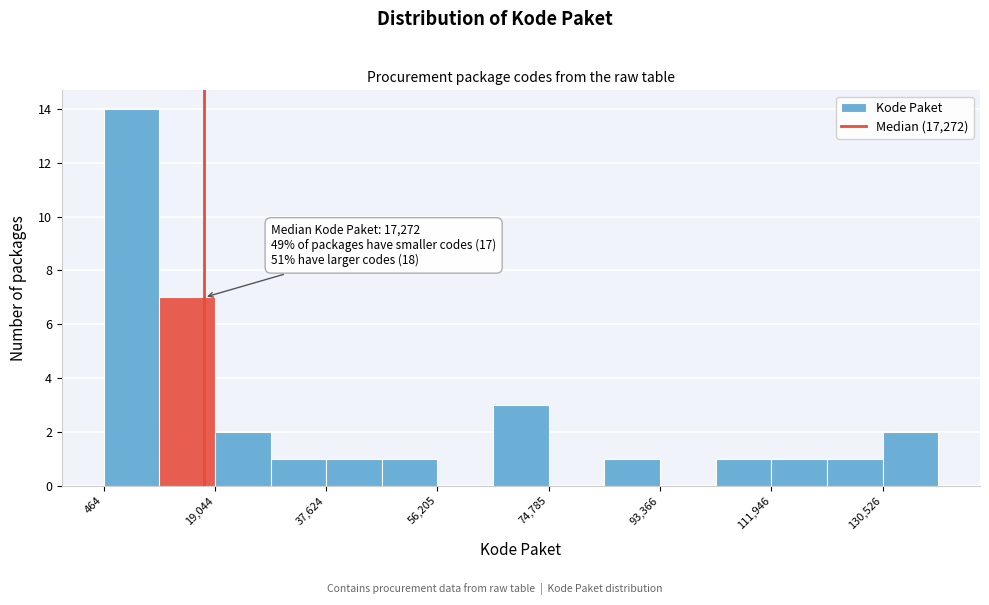

Which range on the x-axis has the tallest bar?

0 to 10000